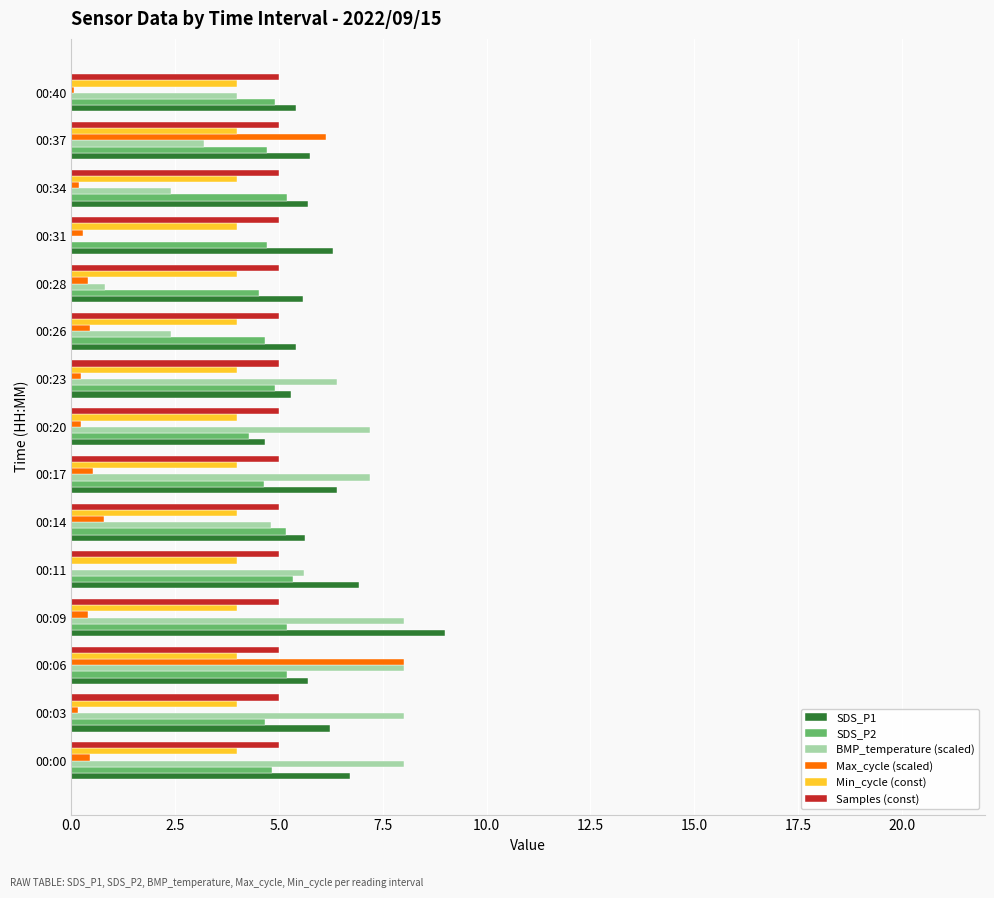

What is the highest value of the SDS_P1 series?

9.0